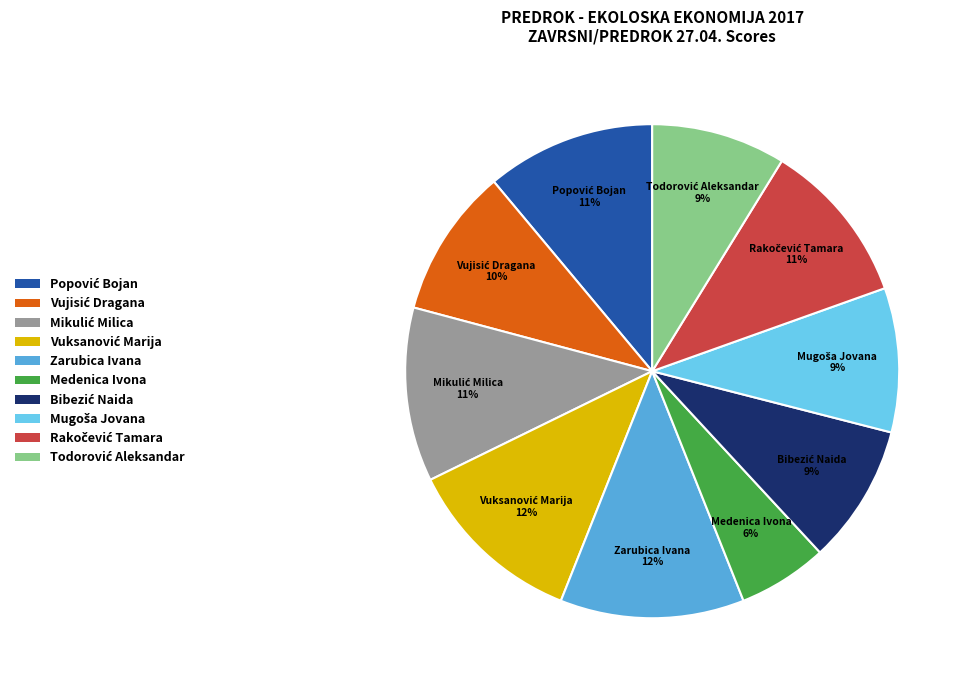

To the nearest percent, what is the difference between the largest and smallest slice percentages?

6%